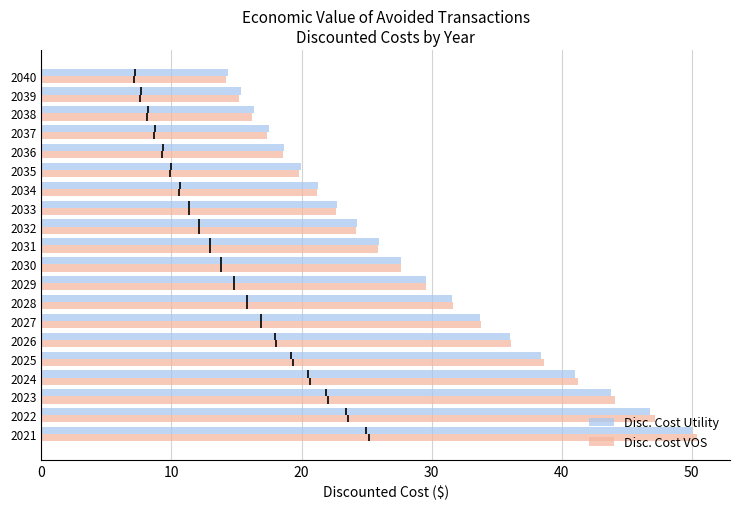

How many values in the Disc. Cost Utility series exceed 27?

10